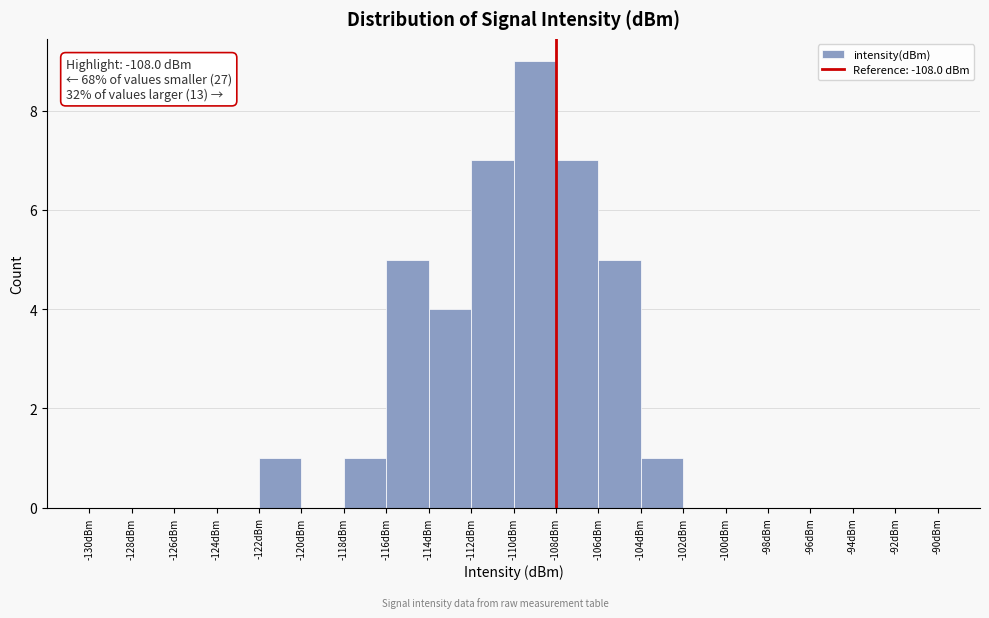

Which range on the x-axis has the tallest bar?

-110 to -108